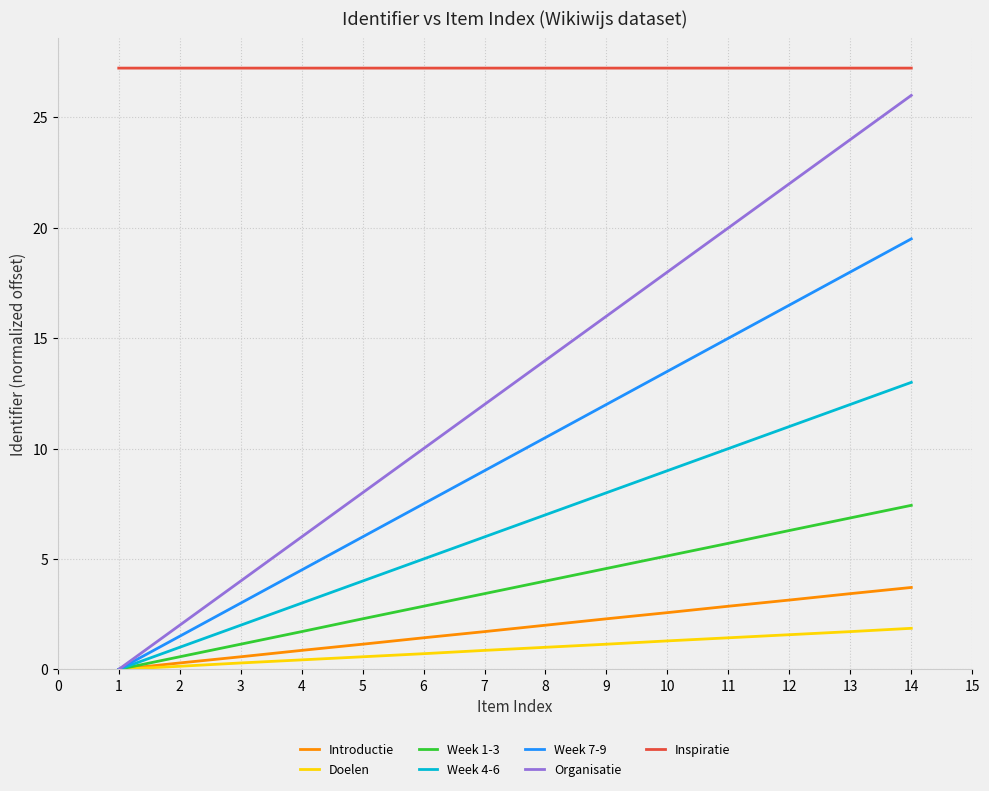

True or false: Organisatie and Inspiratie cross at least once.

False